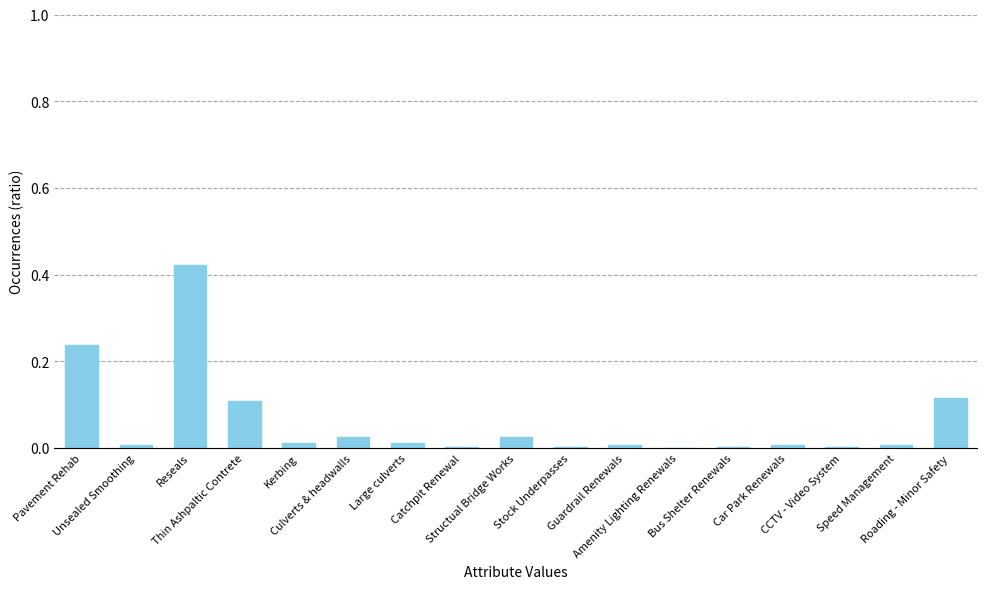

How many categories are shown in the chart?

17